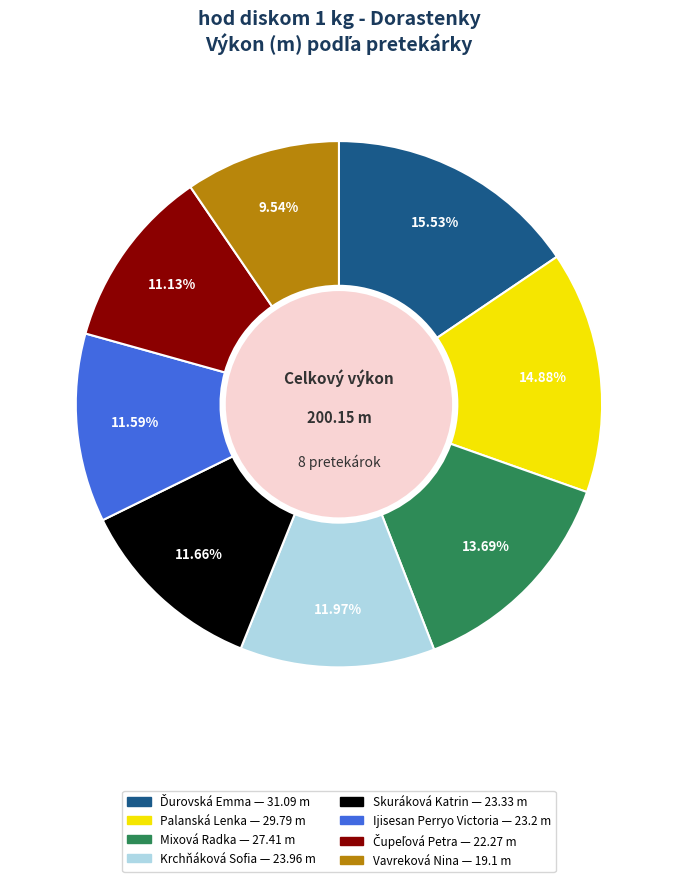

Is there any slice that represents more than half of the pie?

No